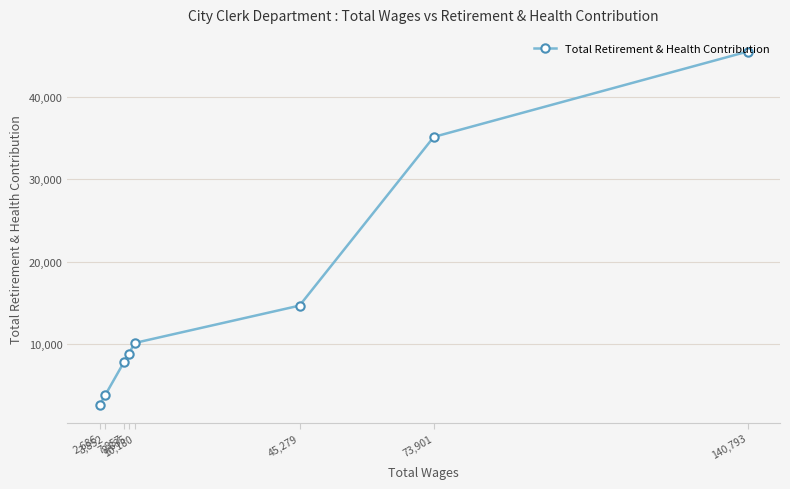

Reading left to right, list all the values displayed in this chart.

2,686=2686	3,852=3852	7,857=7857	8,835=8835	10,180=10180	45,279=14697	73,901=35111	140,793=45442